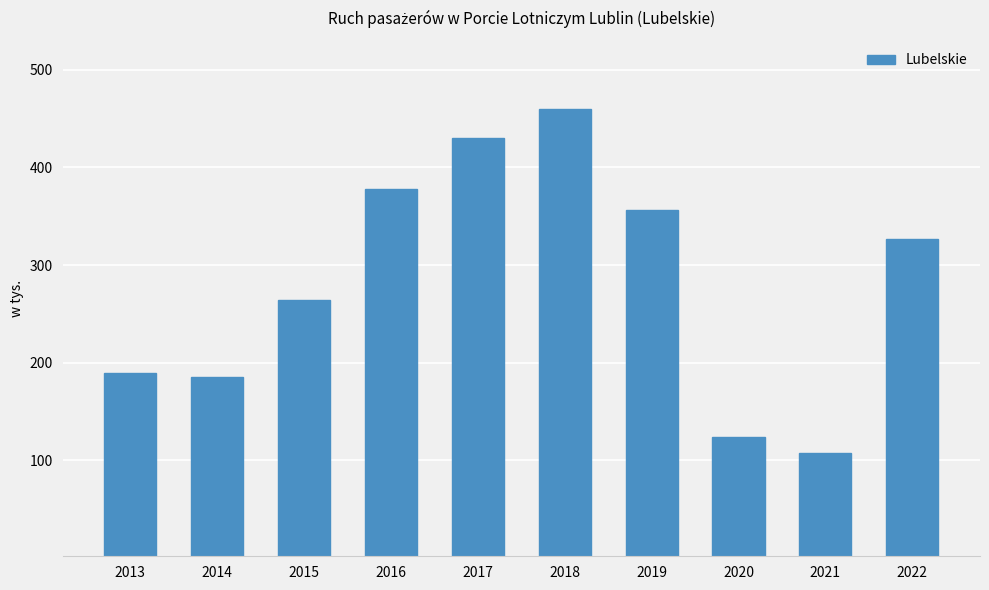

Reading left to right, list all the values displayed in this chart.

2013=189.3	2014=185.7	2015=264.1	2016=377.6	2017=430.3	2018=459.2	2019=356.3	2020=123.5	2021=107.4	2022=326.4